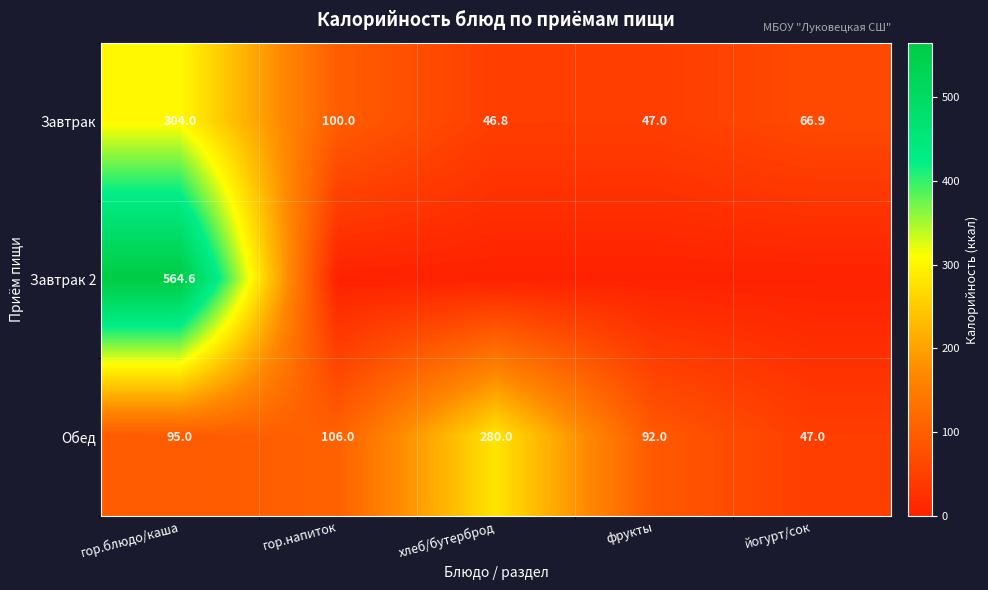

What is the sum of the Обед values at гор.блюдо/каша and фрукты?

187.0